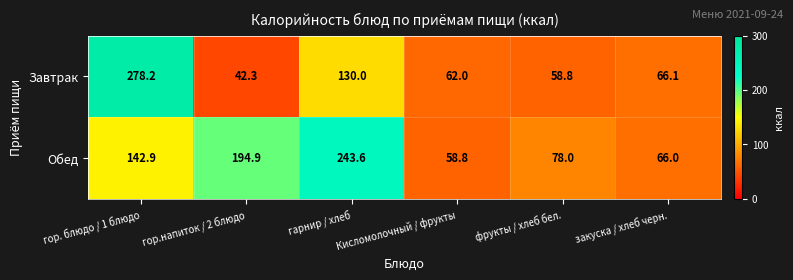

Rank the series at закуска / хлеб черн. from highest to lowest value.

Завтрак, Обед